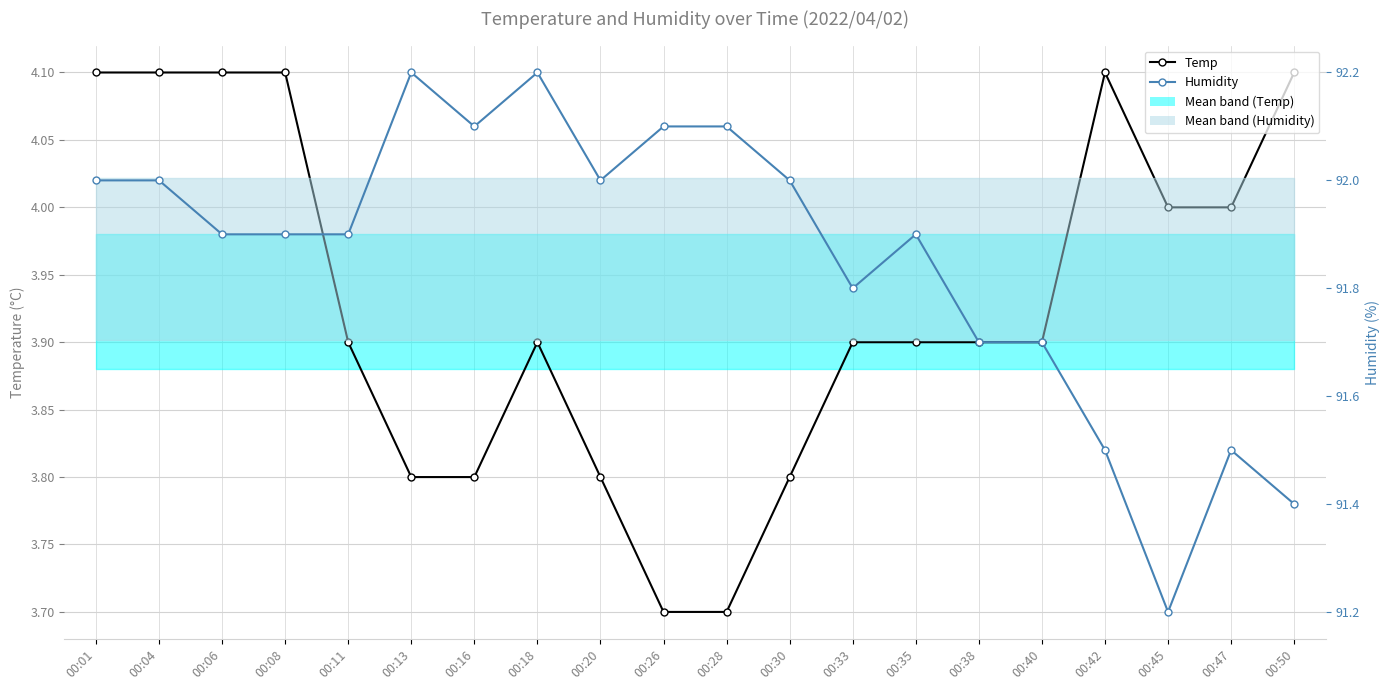

Reading left to right, what are all the values shown in this chart?

Temp: 00:01=4.1	00:04=4.1	00:06=4.1	00:08=4.1	00:11=3.9	00:13=3.8	00:16=3.8	00:18=3.9	00:20=3.8	00:26=3.7	00:28=3.7	00:30=3.8	00:33=3.9	00:35=3.9	00:38=3.9	00:40=3.9	00:42=4.1	00:45=4.0	00:47=4.0	00:50=4.1
Humidity: 00:01=92.0	00:04=92.0	00:06=91.9	00:08=91.9	00:11=91.9	00:13=92.2	00:16=92.1	00:18=92.2	00:20=92.0	00:26=92.1	00:28=92.1	00:30=92.0	00:33=91.8	00:35=91.9	00:38=91.7	00:40=91.7	00:42=91.5	00:45=91.2	00:47=91.5	00:50=91.4